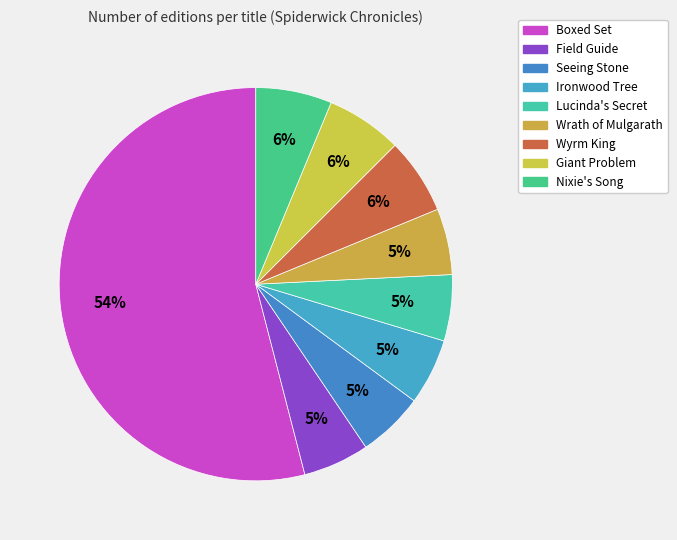

Which category has the smallest portion of the pie?

Field Guide